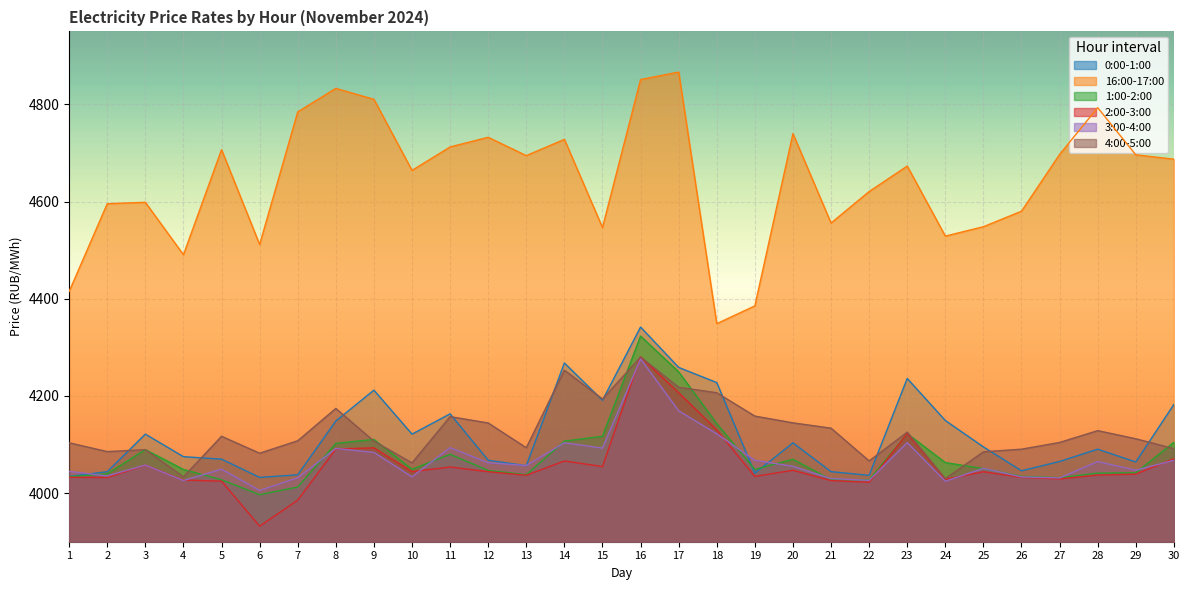

In 0:00-1:00, how many points are lower than both neighbors (excluding endpoints)?

8